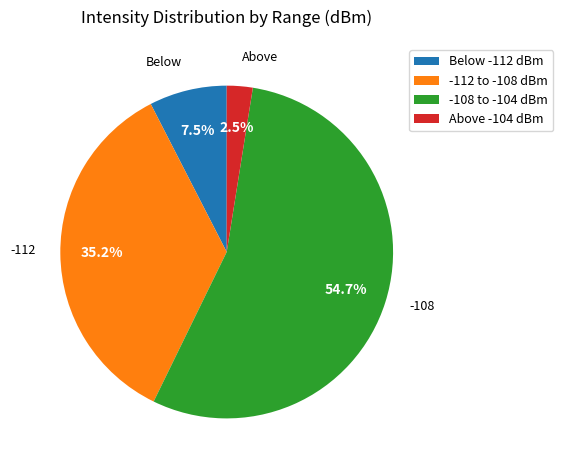

Approximately how many times larger is the value at Above -104 dBm compared to Below -112 dBm?

0.3